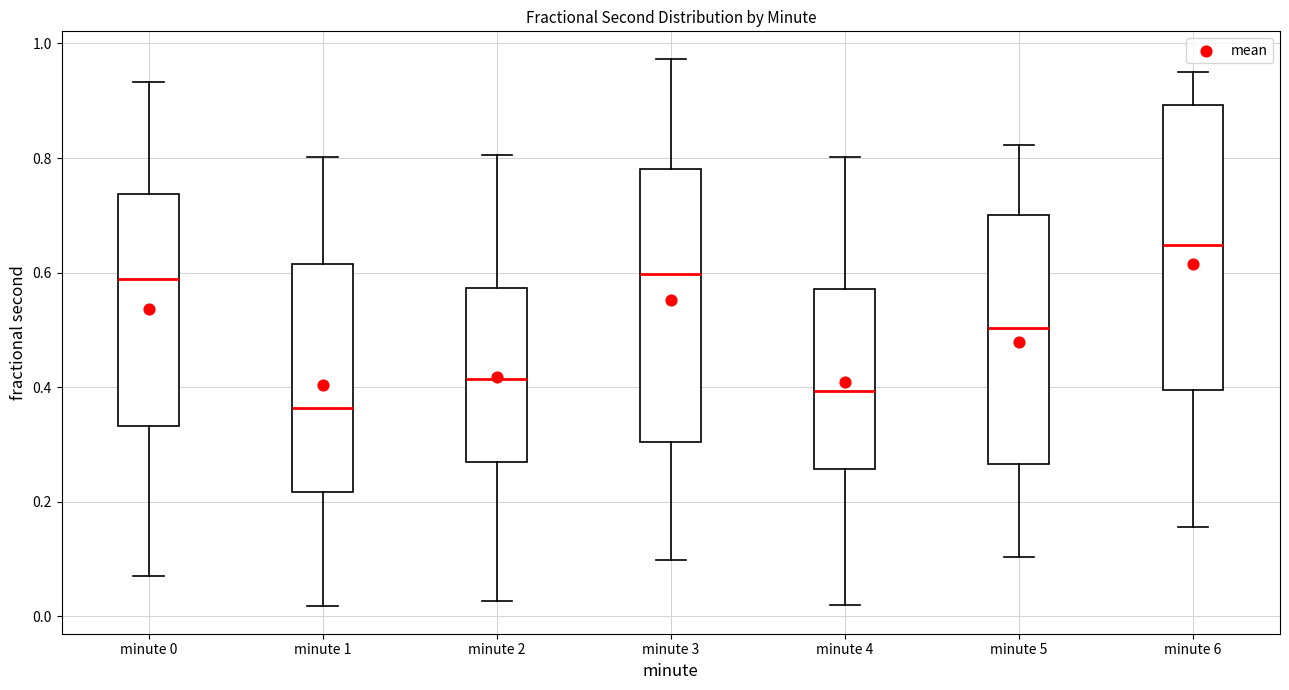

Where is the upper edge of the box for minute 3 on the y-axis? The values are not printed on the chart, so give them approximately, as read against the axis.

0.78